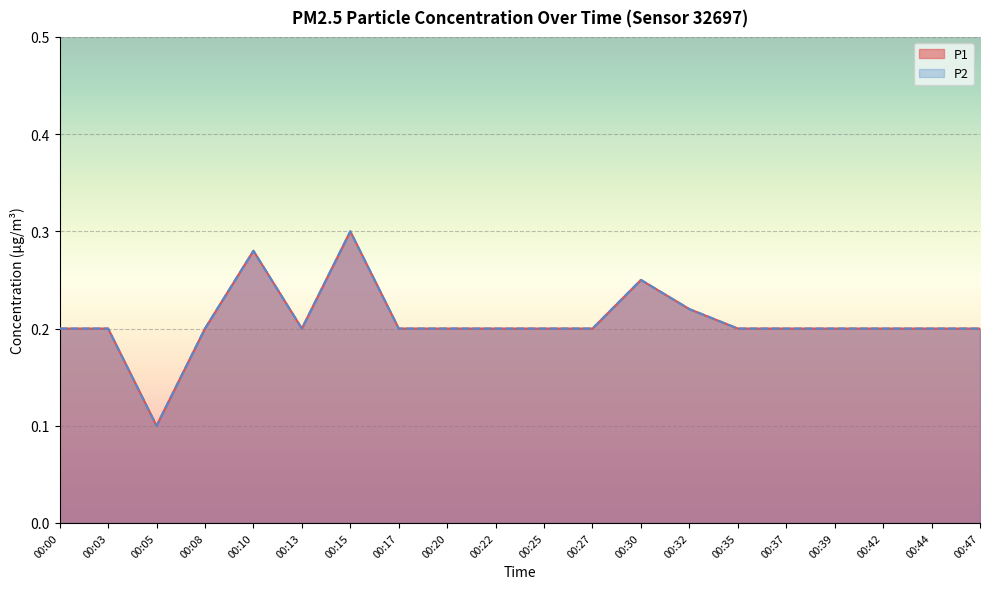

Reading left to right, transcribe all the data shown in this chart.

P1: 0.2	0.2	0.1	0.2	0.3	0.2	0.3	0.2	0.2	0.2	0.2	0.2	0.2	0.2	0.2	0.2	0.2	0.2	0.2	0.2
P2: 0.2	0.2	0.1	0.2	0.3	0.2	0.3	0.2	0.2	0.2	0.2	0.2	0.2	0.2	0.2	0.2	0.2	0.2	0.2	0.2